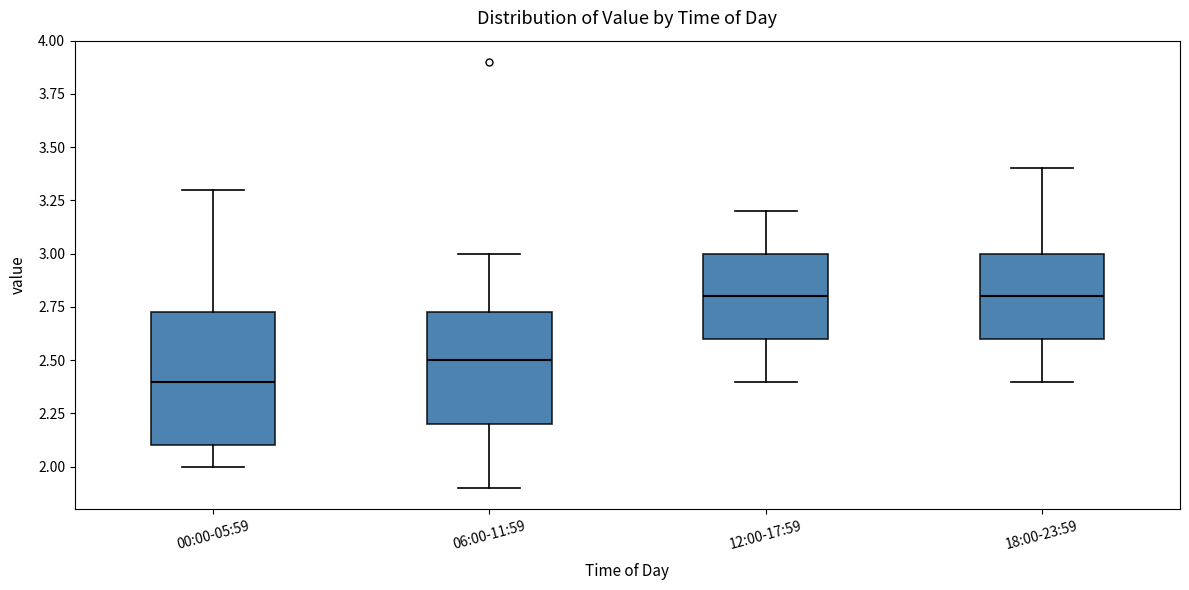

Which box has the lowest median line?

00:00-05:59